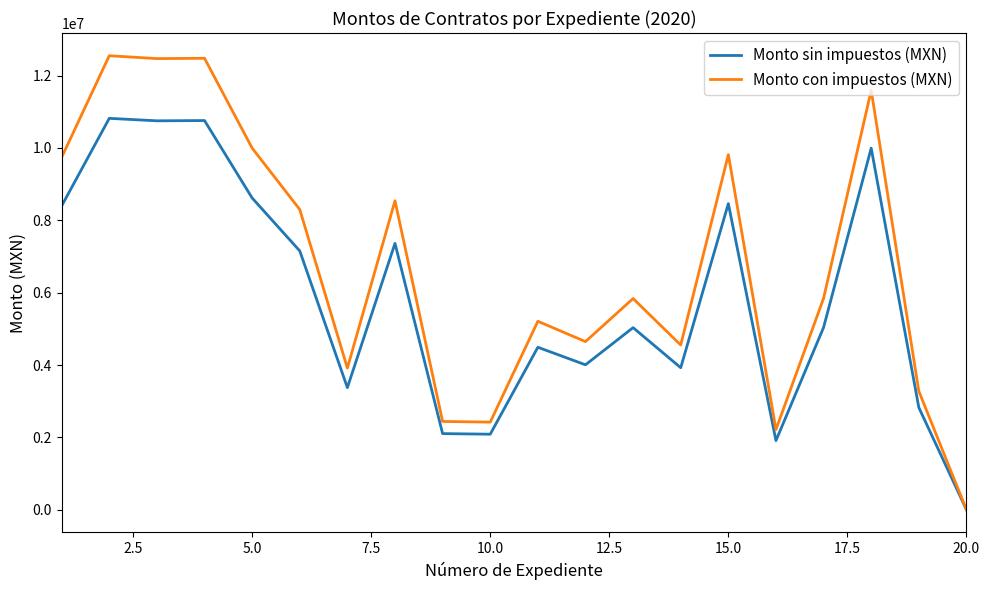

Which series has the largest total across all categories?

Monto con impuestos (MXN)